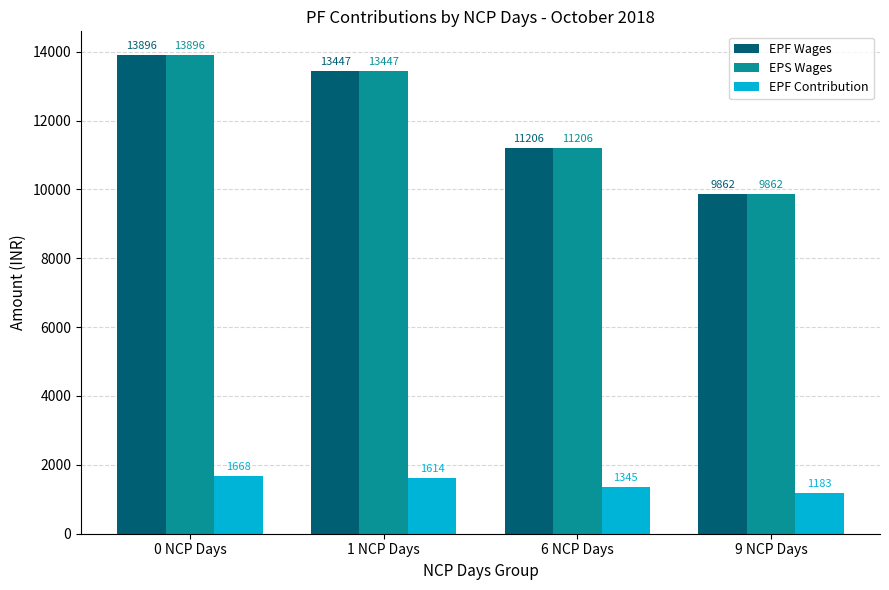

The EPS Wages series shows 13447 at 1 NCP Days. True or false?

True